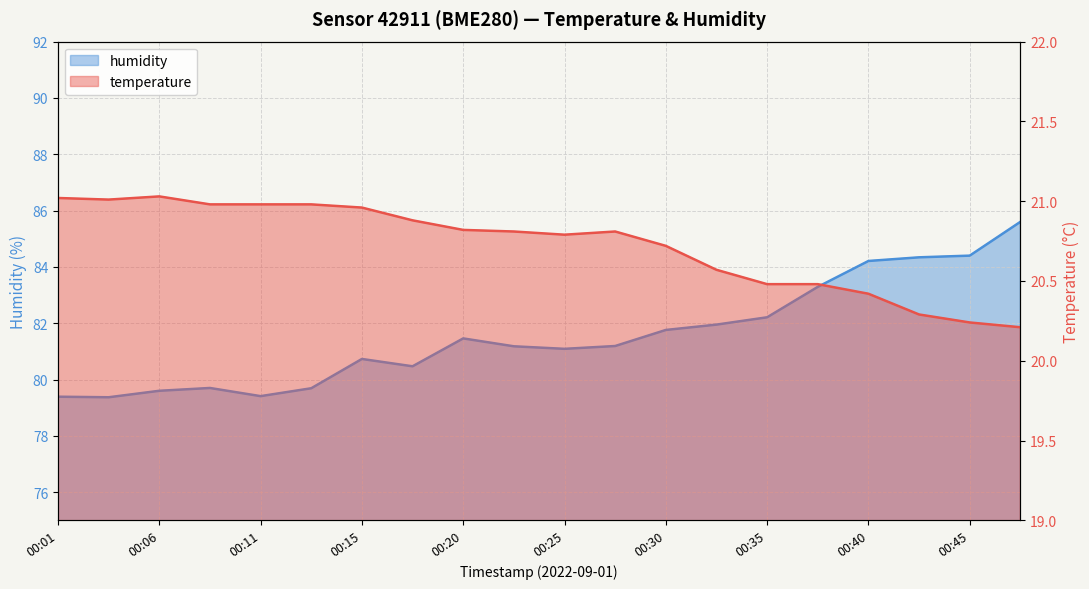

Count the number of categories in the chart.

20